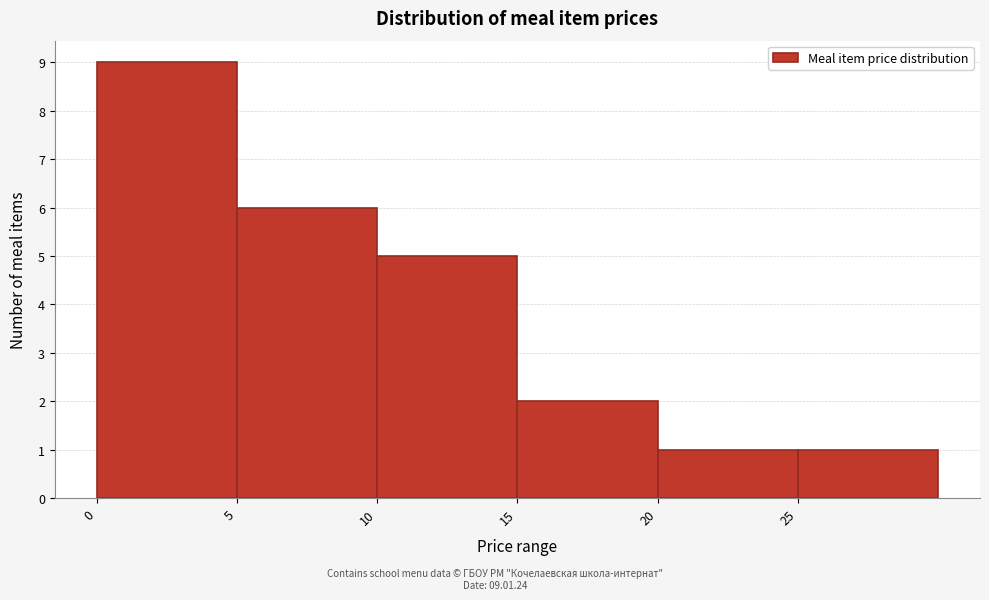

Over which range of the x-axis is the bar tallest?

0 to 5